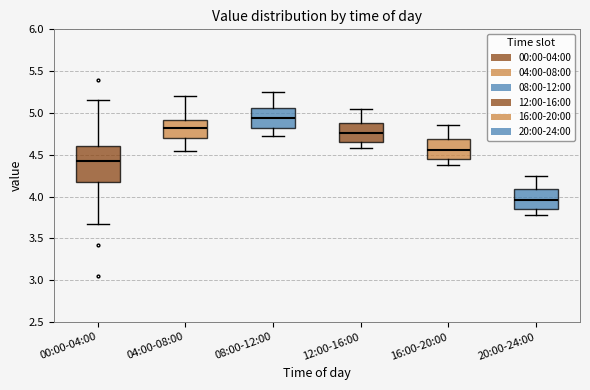

Which box's median line is the highest?

08:00-12:00